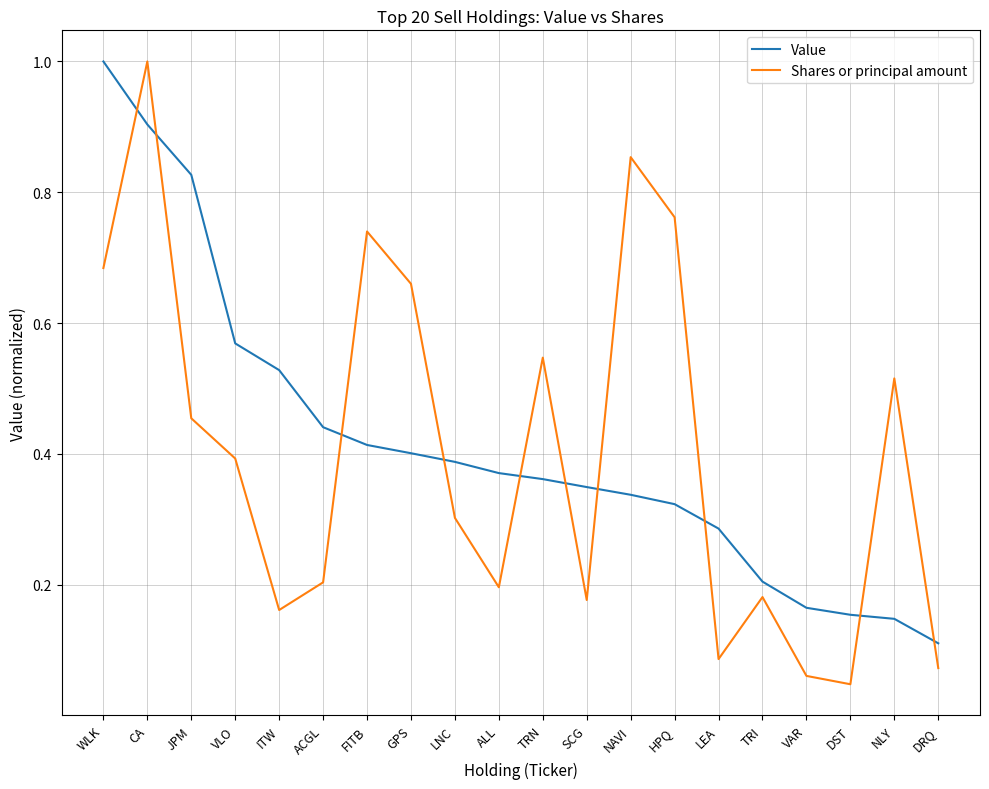

Which series has the largest range (max minus min)?

Shares or principal amount